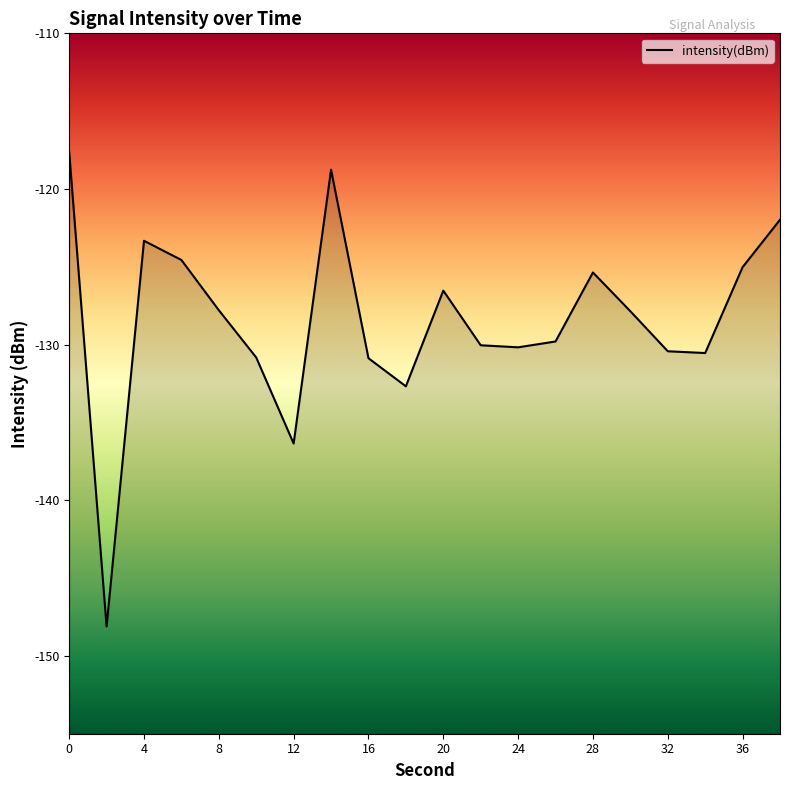

At which category does the chart reach its minimum across all series?

2